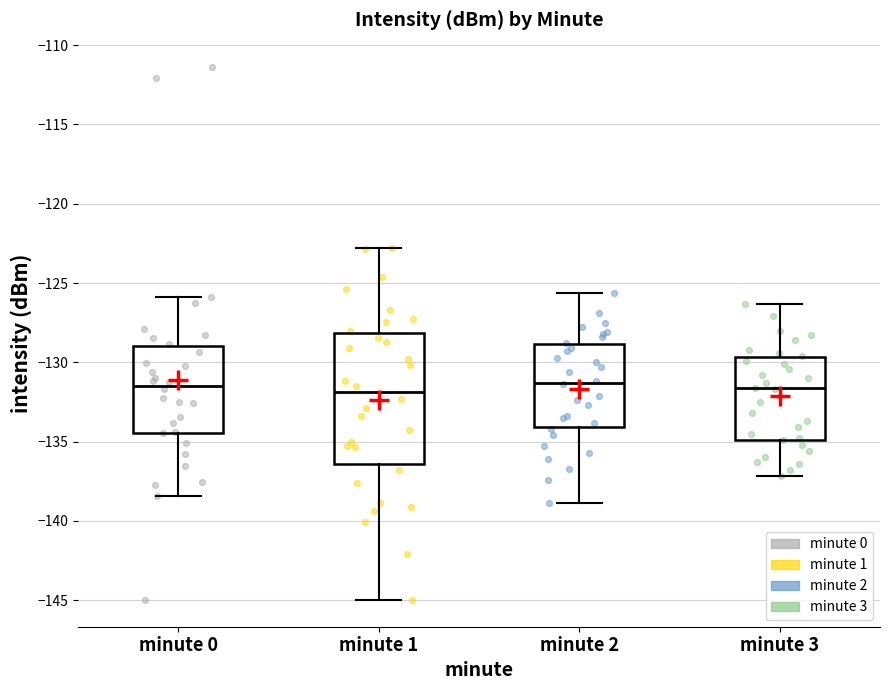

Reading left to right, transcribe this box plot: for each box, give where its median line is, the range the box spans, and where its two whiskers end, as read against the y-axis. The values are not printed on the chart, so give them approximately, as read against the axis.

minute 0: median -131.5, box -134.5 to -129.0, whiskers -138.5 to -126.0
minute 1: median -132.0, box -136.5 to -128.0, whiskers -145.0 to -123.0
minute 2: median -131.5, box -134.0 to -129.0, whiskers -139.0 to -125.5
minute 3: median -131.5, box -135.0 to -129.5, whiskers -137.0 to -126.5